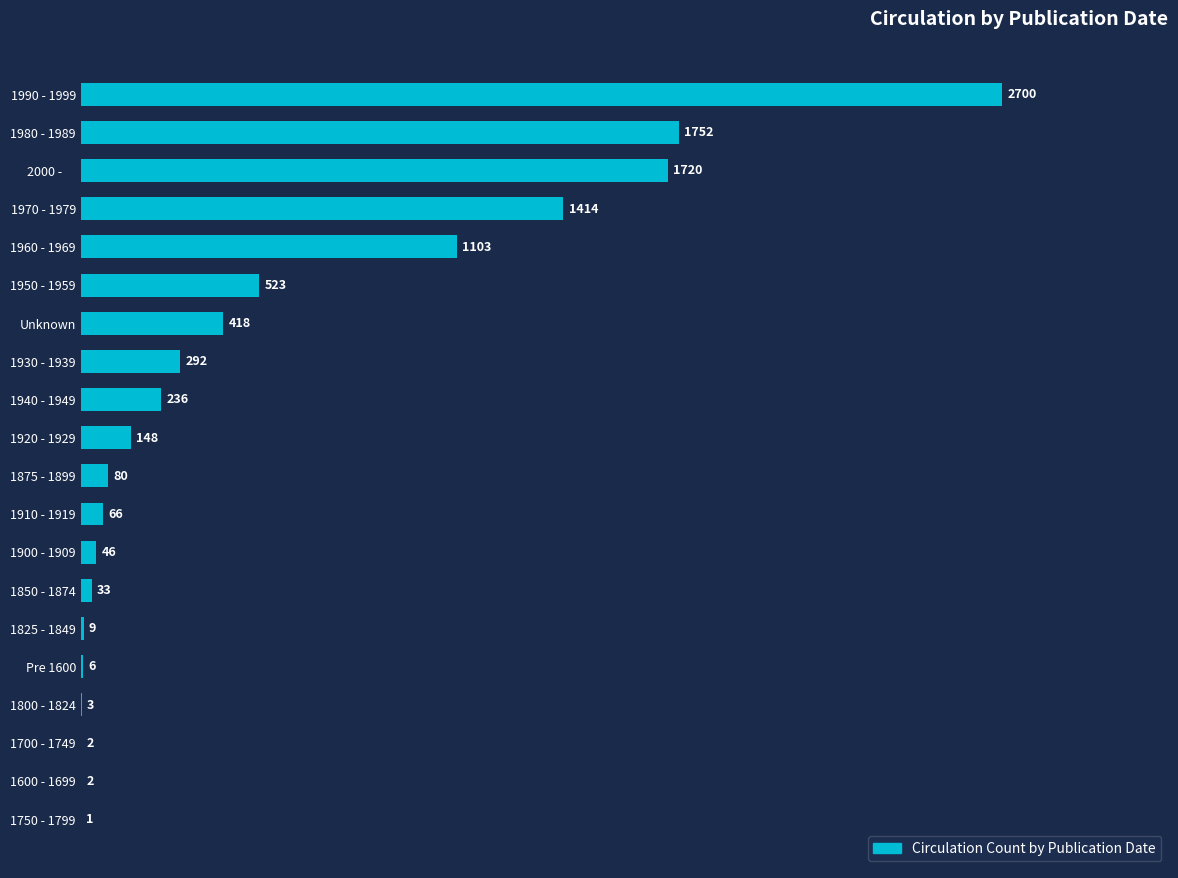

What is the change in value from 1600 - 1699 to Unknown?

+416